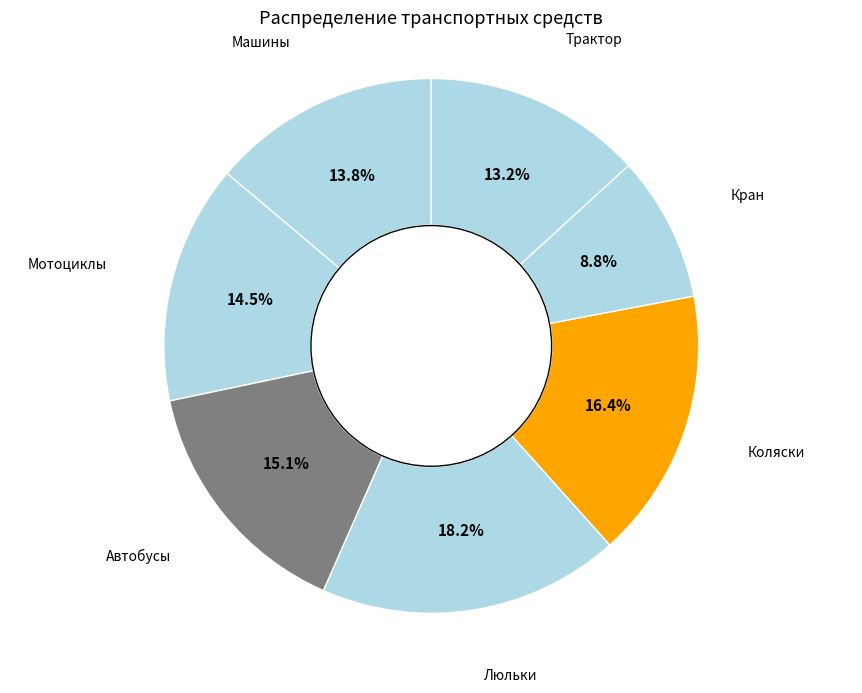

How many slices are in this pie chart?

7